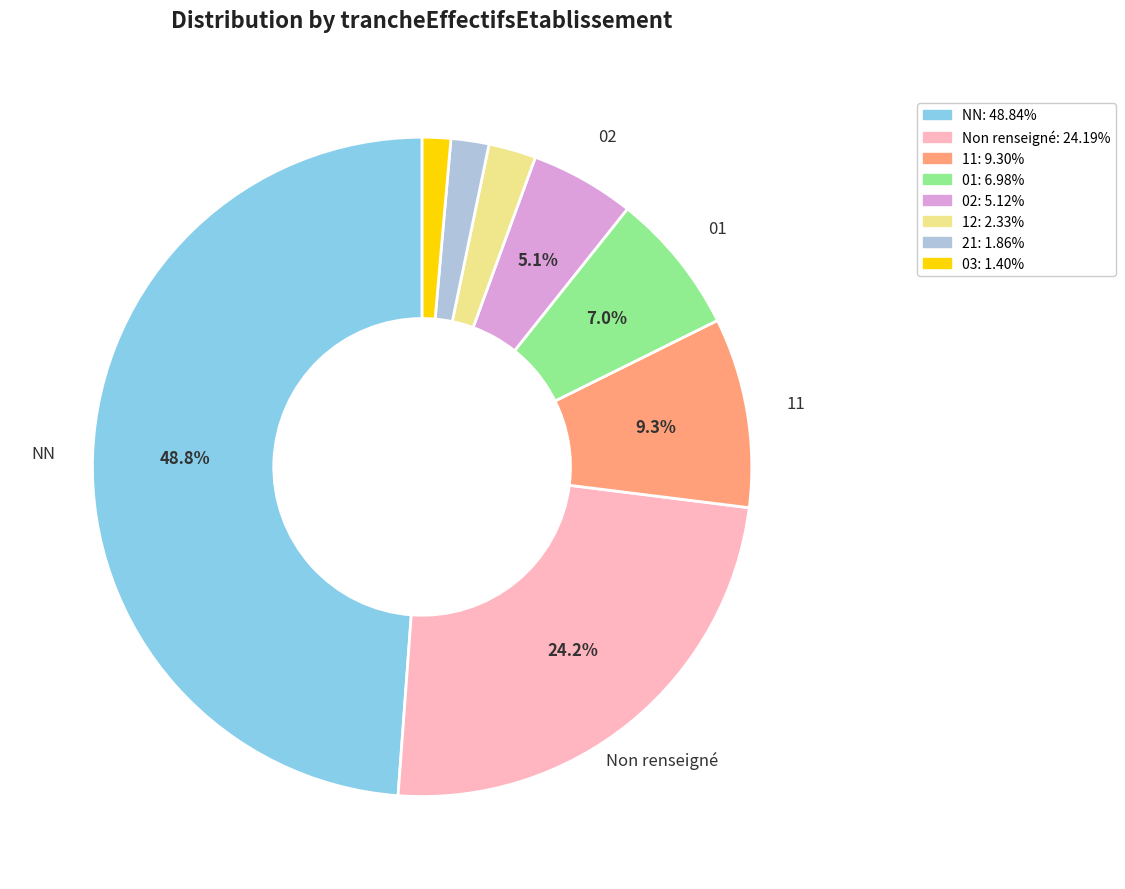

Does any single category account for the majority?

No